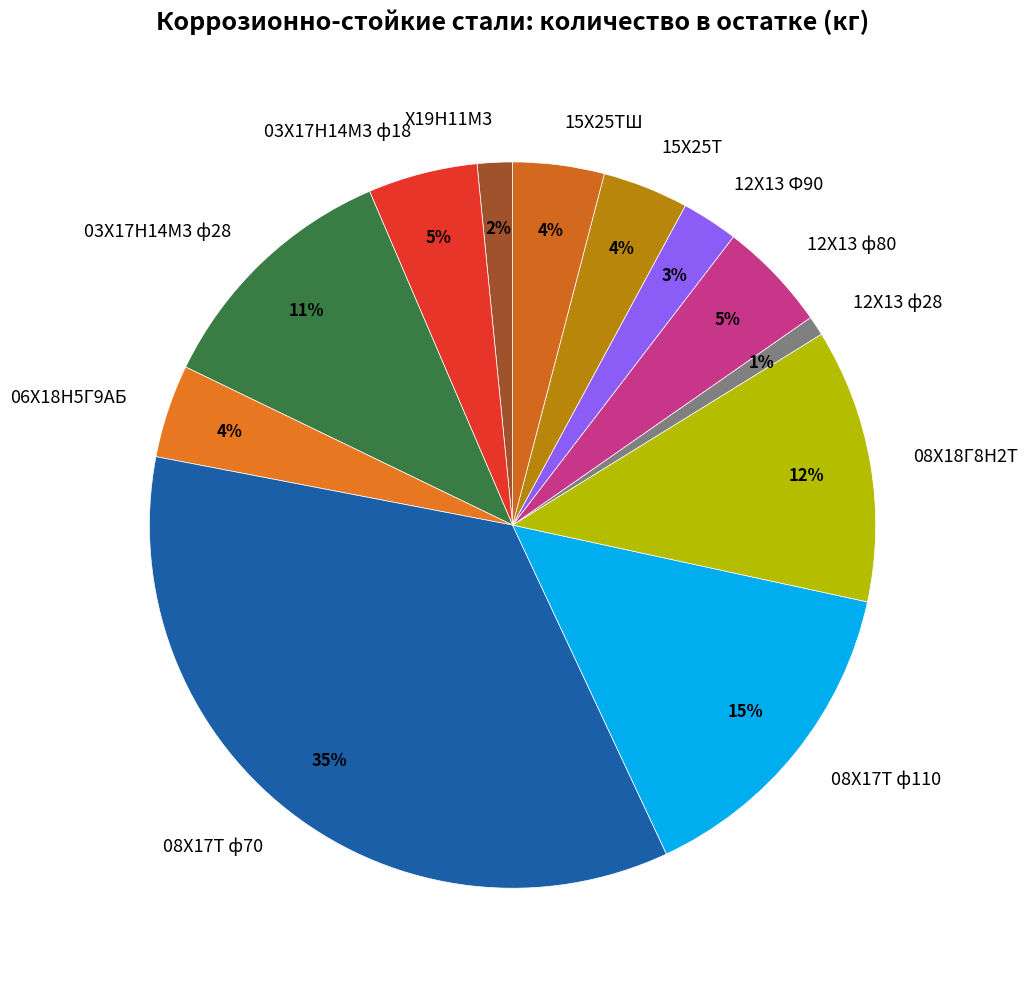

What is the largest slice in the pie chart?

08Х17Т ф70